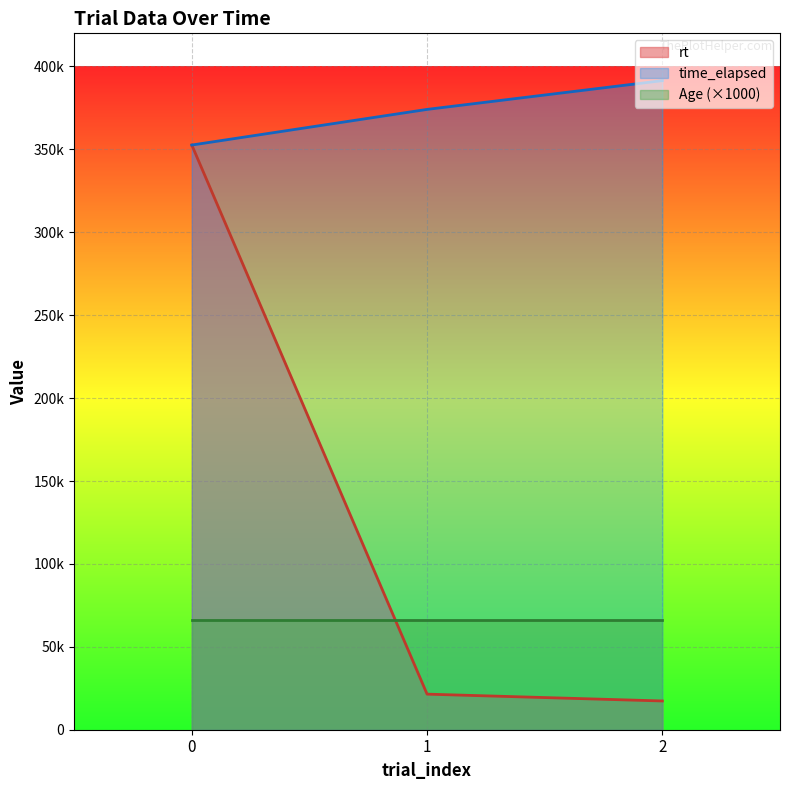

What are all the series names shown in the legend?

rt, time_elapsed, Age (×1000)